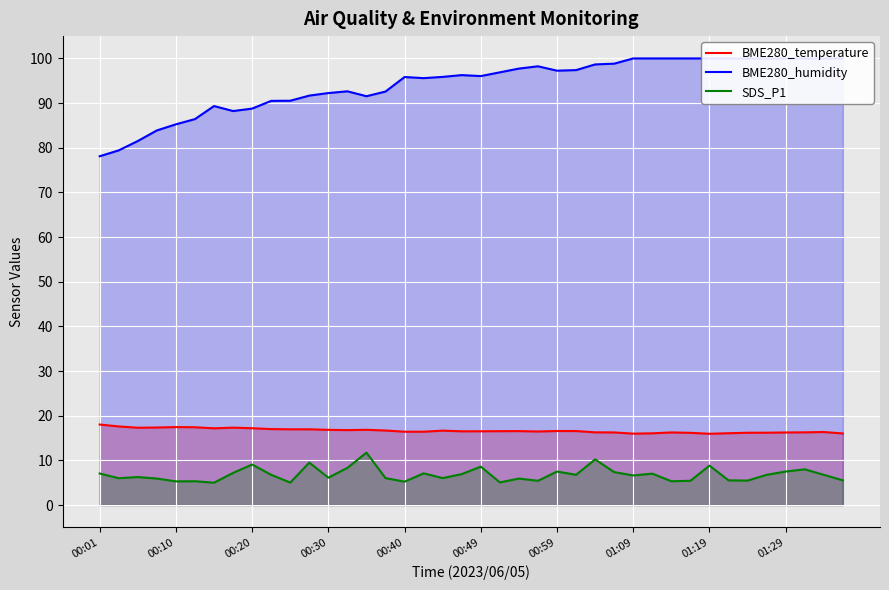

What is the label of the 11th point from the left?

10